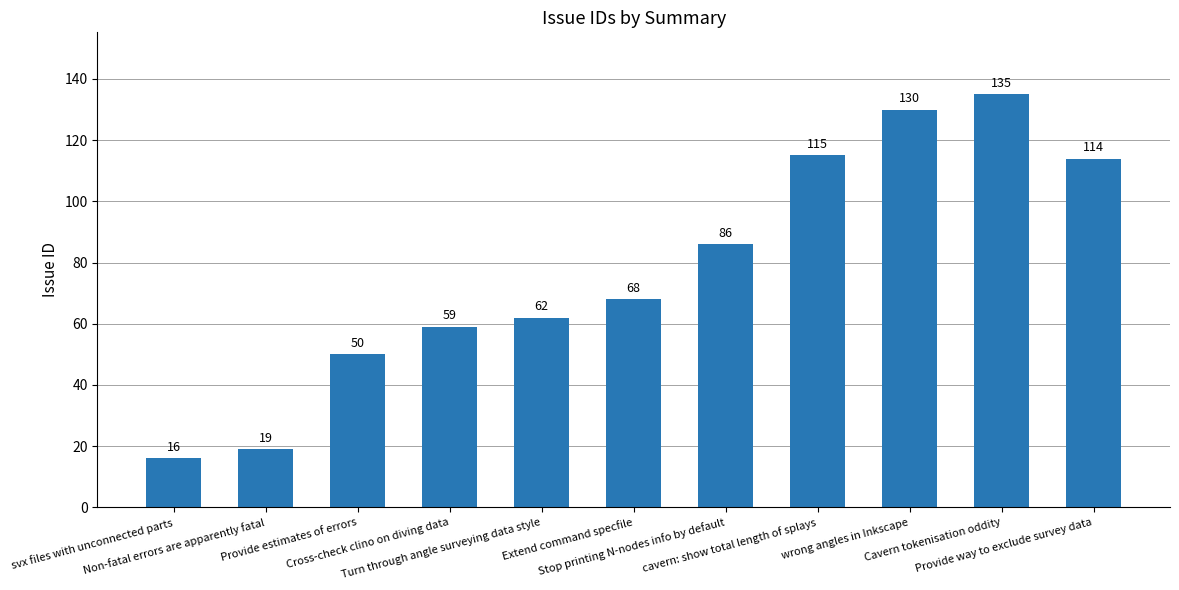

How many data points are less than 68?

5